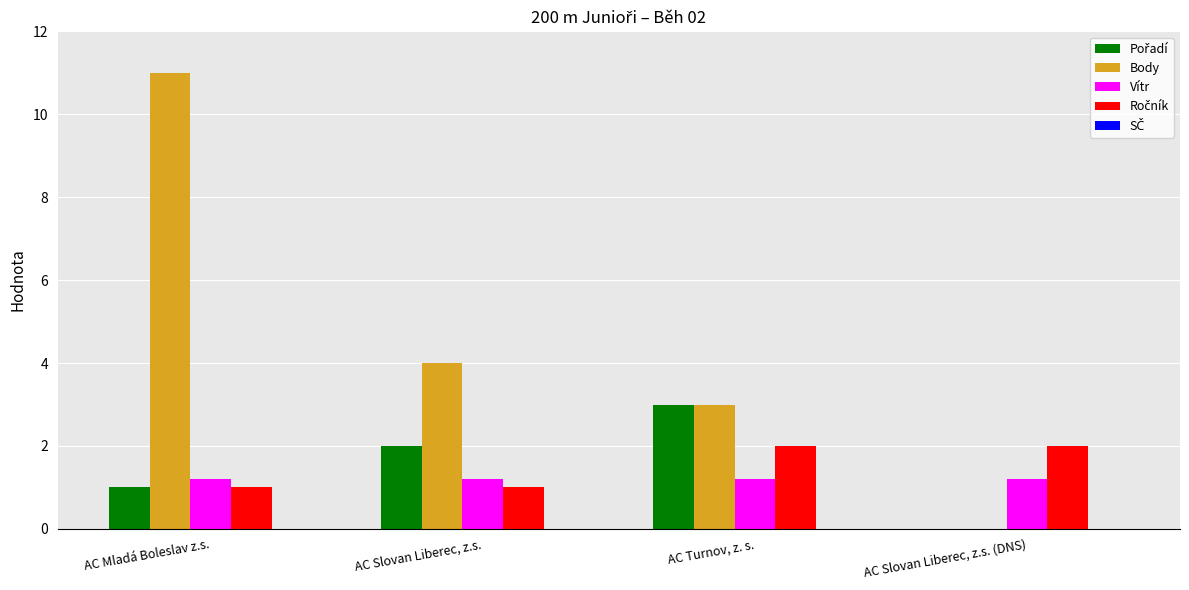

At which category is the sum across all series the highest?

AC Mladá Boleslav z.s.